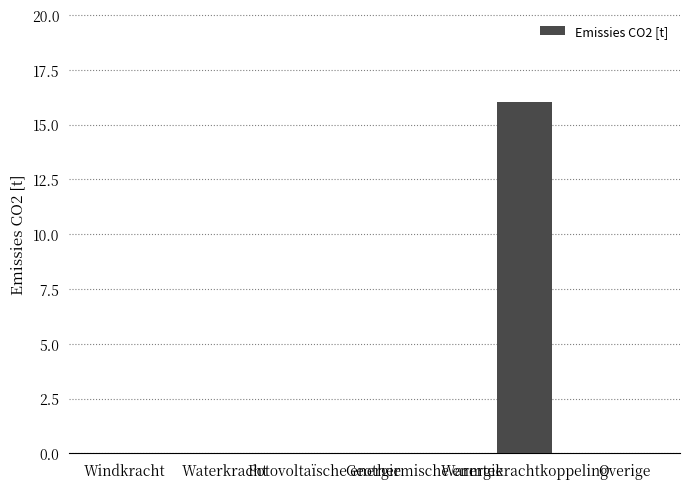

What is the sum of all values?

16.0